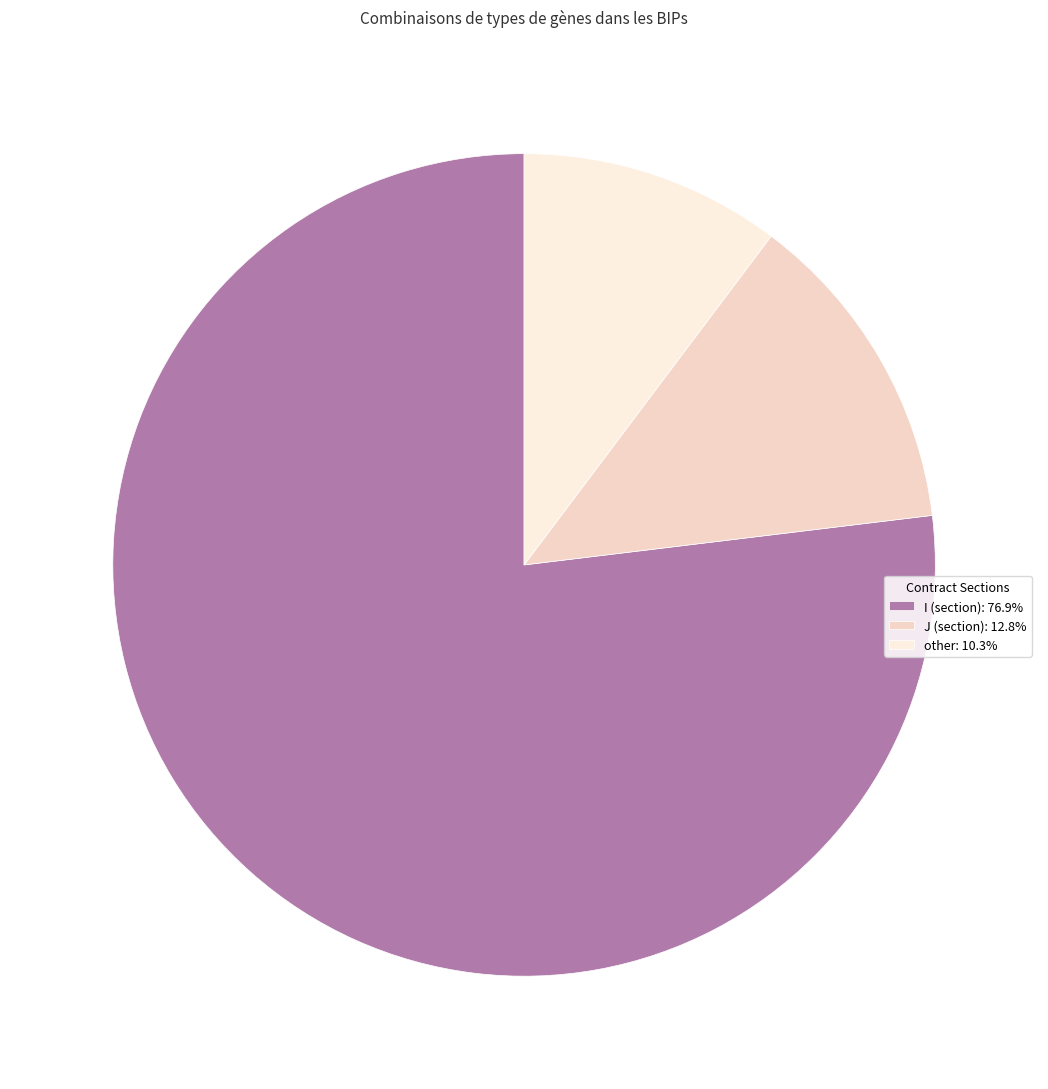

Does any single category account for the majority?

Yes